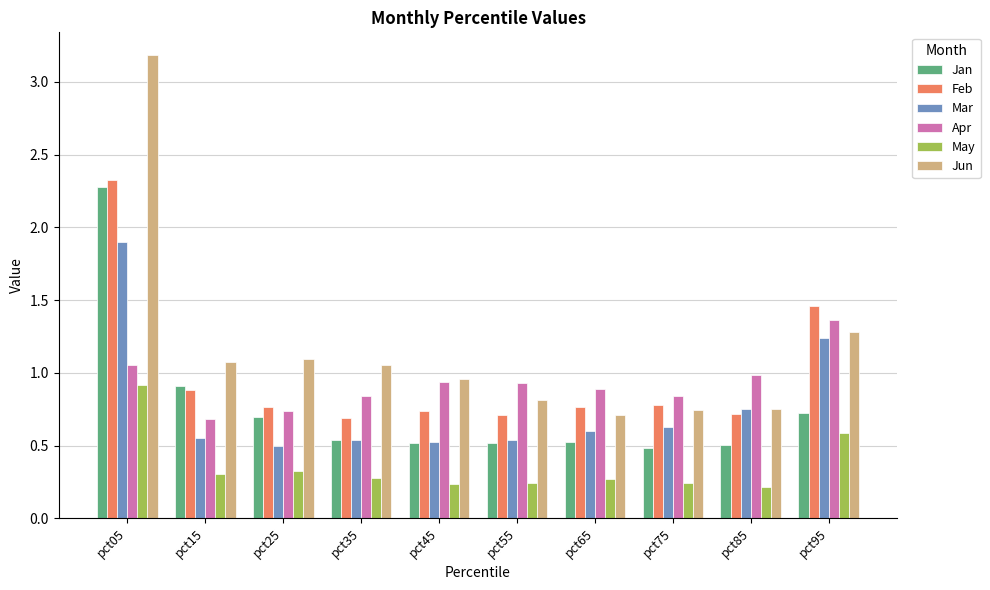

At which category does the chart reach its peak across all series?

pct05